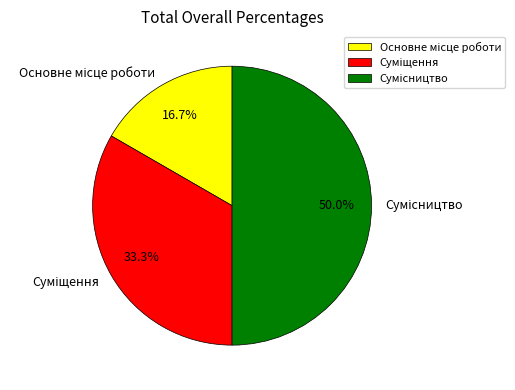

Does Основне місце роботи represent more than half of the total?

No